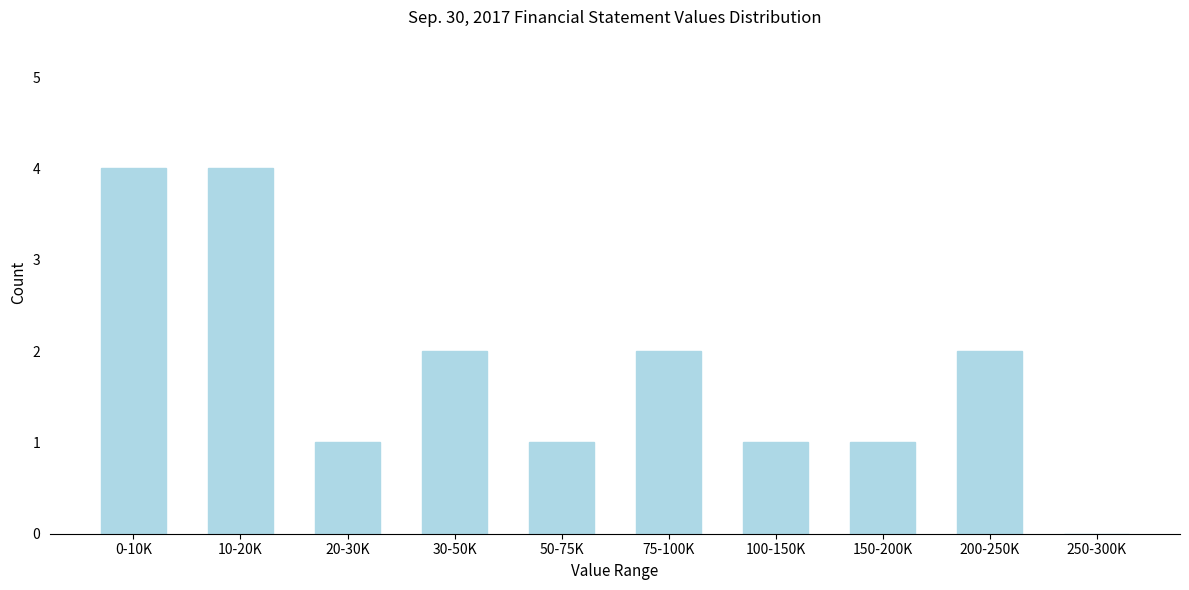

Reading left to right, list all the values displayed in this chart.

0-10K=4	10-20K=4	20-30K=1	30-50K=2	50-75K=1	75-100K=2	100-150K=1	150-200K=1	200-250K=2	250-300K=0